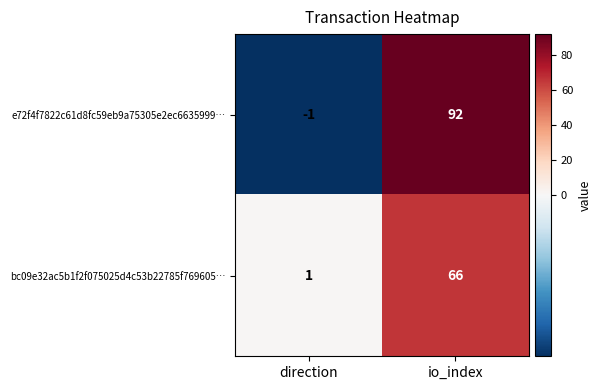

Which series has the largest total across all categories?

e72f4f7822c61d8fc59eb9a75305e2ec6635999…